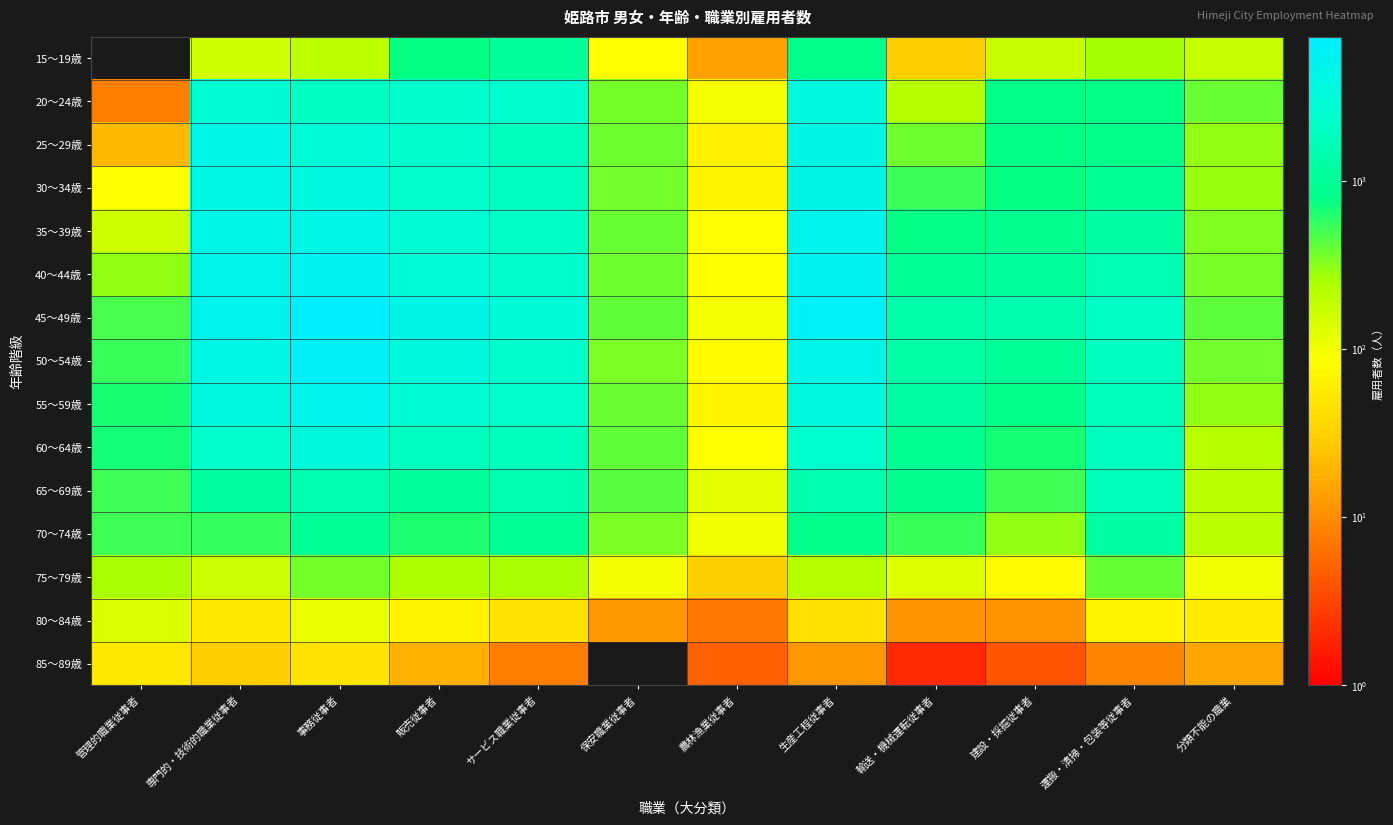

Count the number of categories in the chart.

12